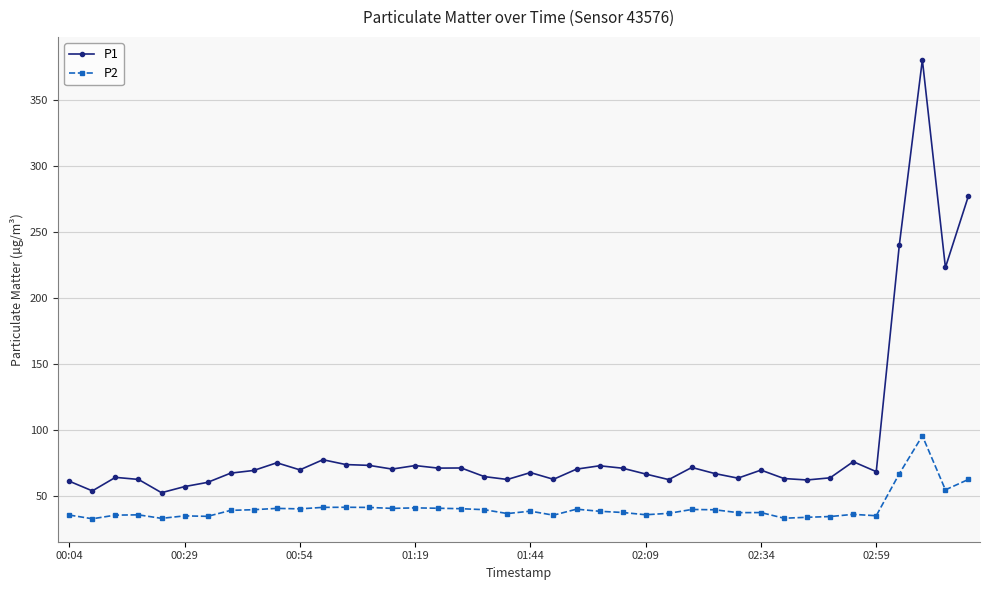

Which series has the largest range (max minus min)?

P1